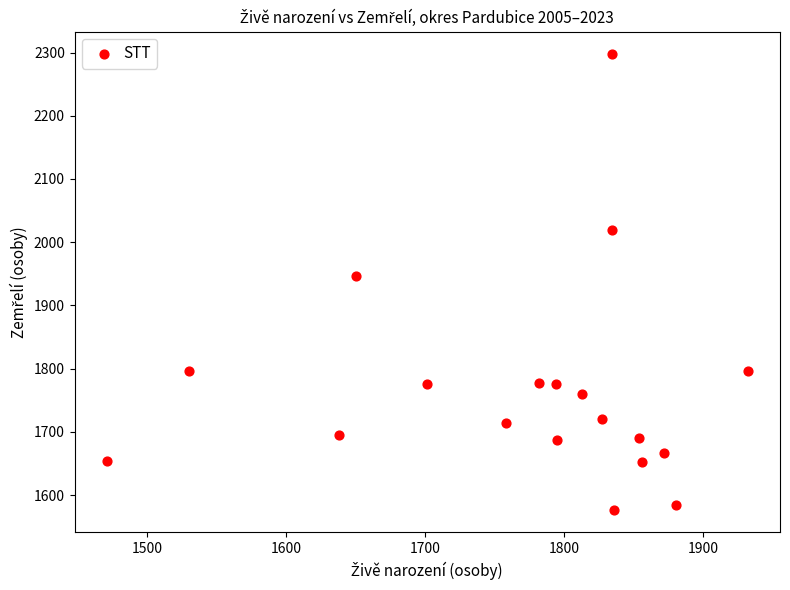

What Y value in the scatter plot is closest to 1937?

1946